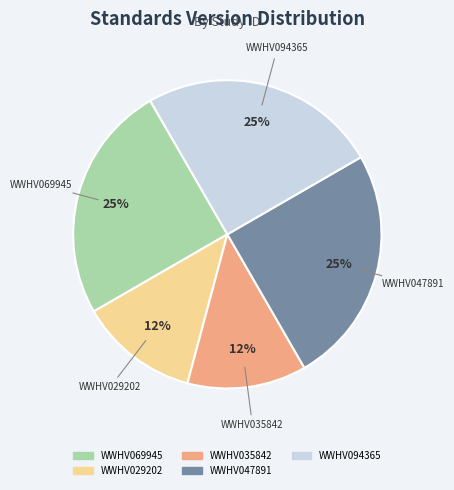

To the nearest percent, what is the average slice percentage?

20%